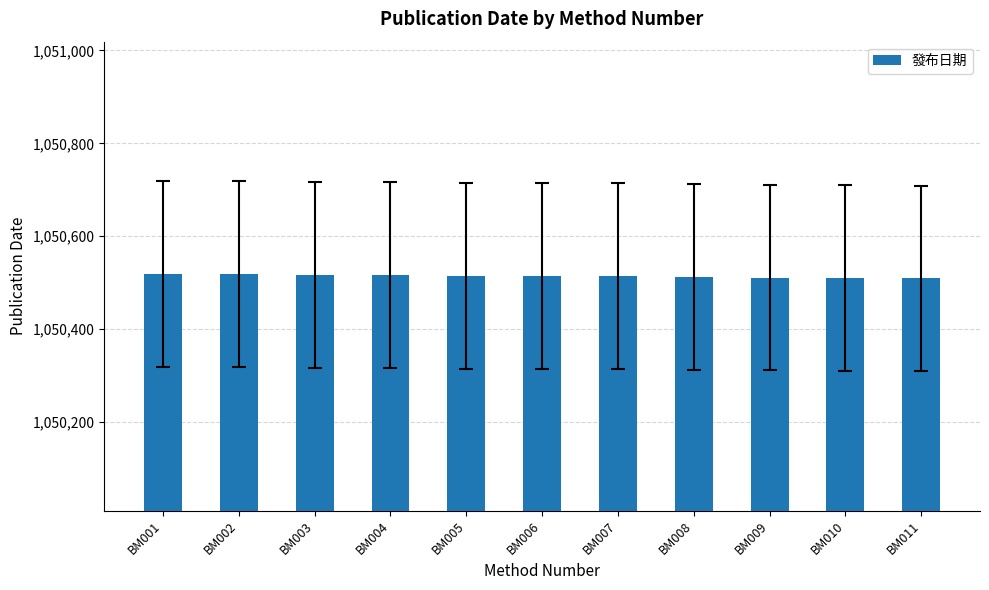

What is the maximum value shown in the chart?

1050519